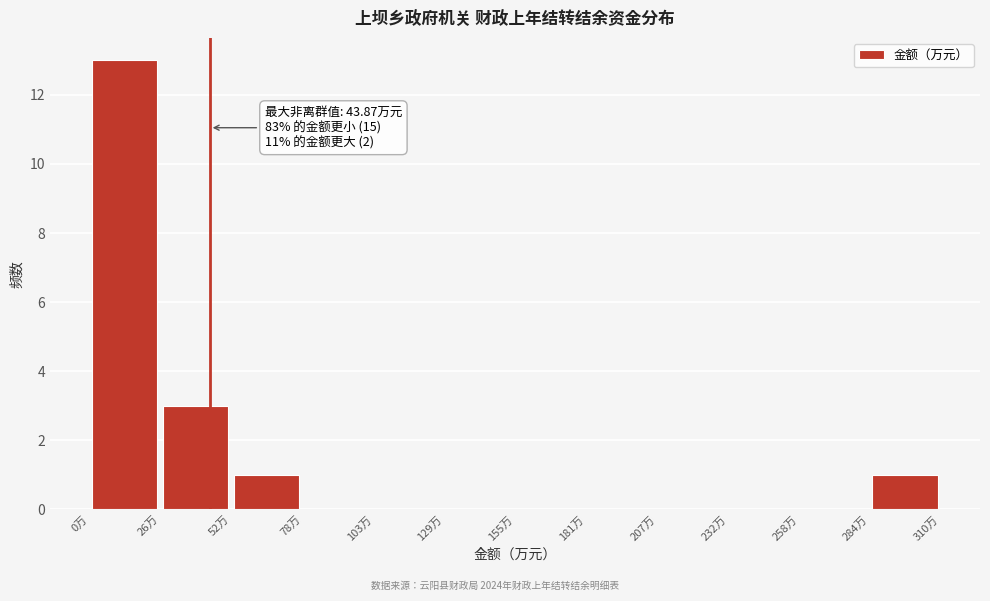

Which range on the x-axis has the tallest bar?

0 to 25